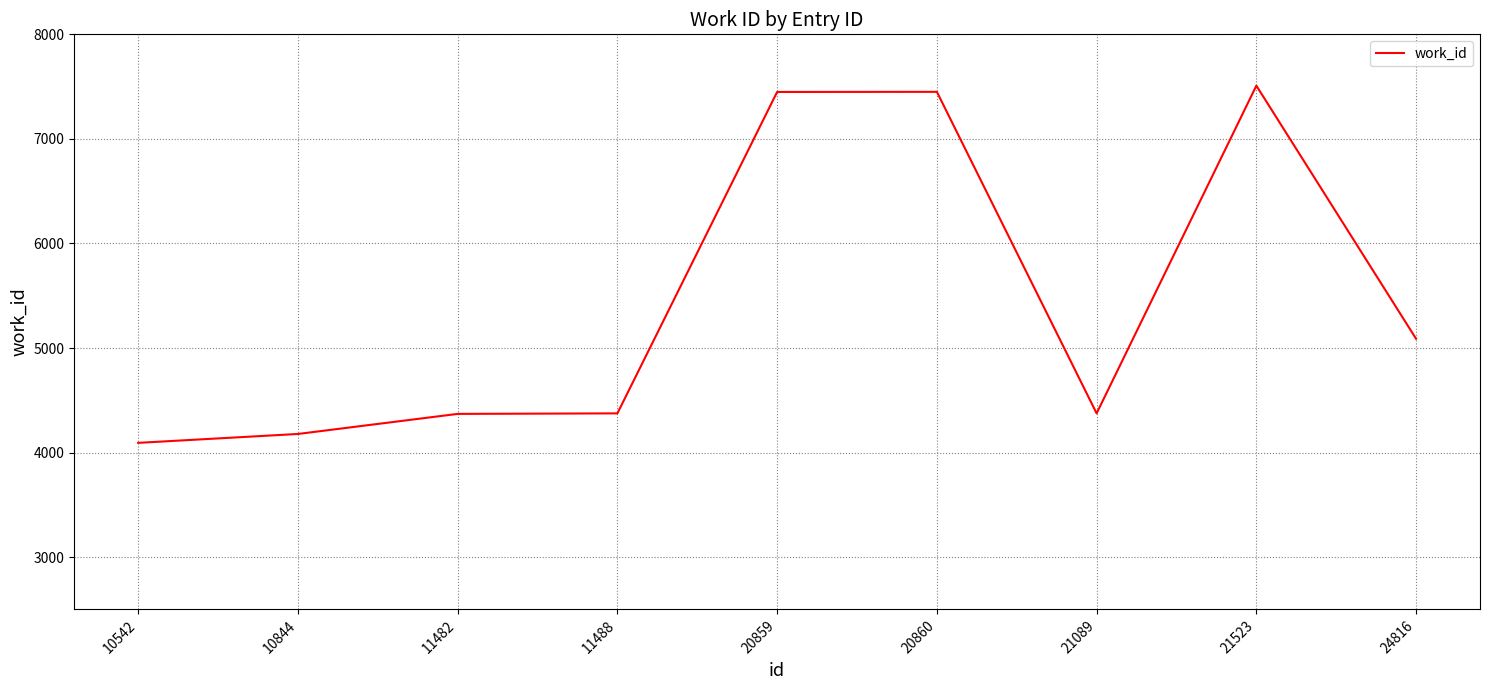

Which has a higher value, 20859 or 10542?

20859